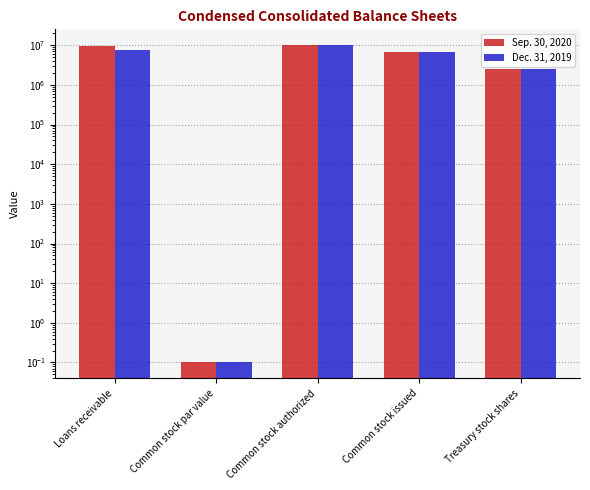

Reading left to right, extract all data points from this chart.

Sep. 30, 2020: Loans receivable=9680688.0	Common stock par value=0.1	Common stock authorized=10000000.0	Common stock issued=6919503.0	Treasury stock shares=2555351.0
Dec. 31, 2019: Loans receivable=7607587.0	Common stock par value=0.1	Common stock authorized=10000000.0	Common stock issued=6919503.0	Treasury stock shares=2582041.0